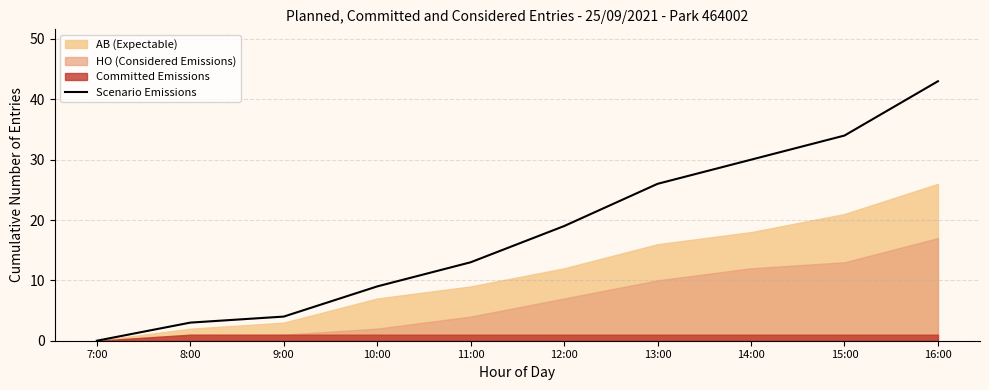

Is it true that Scenario Emissions equals -14 at 7:00?

False